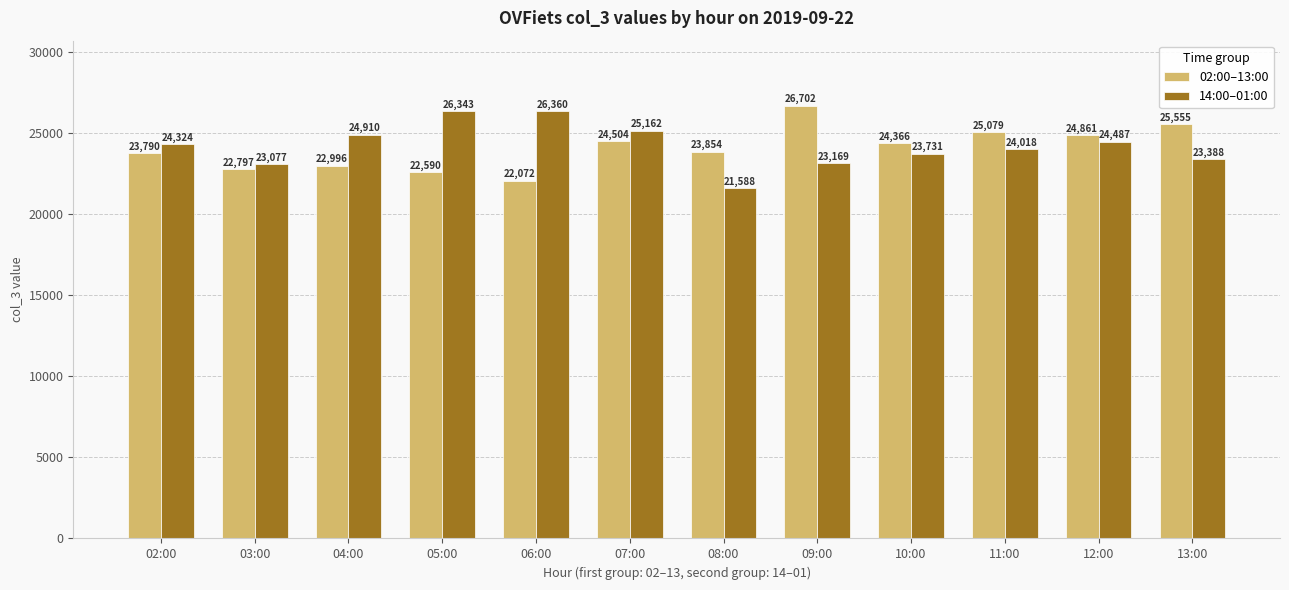

Which series has the largest range (max minus min)?

14:00–01:00